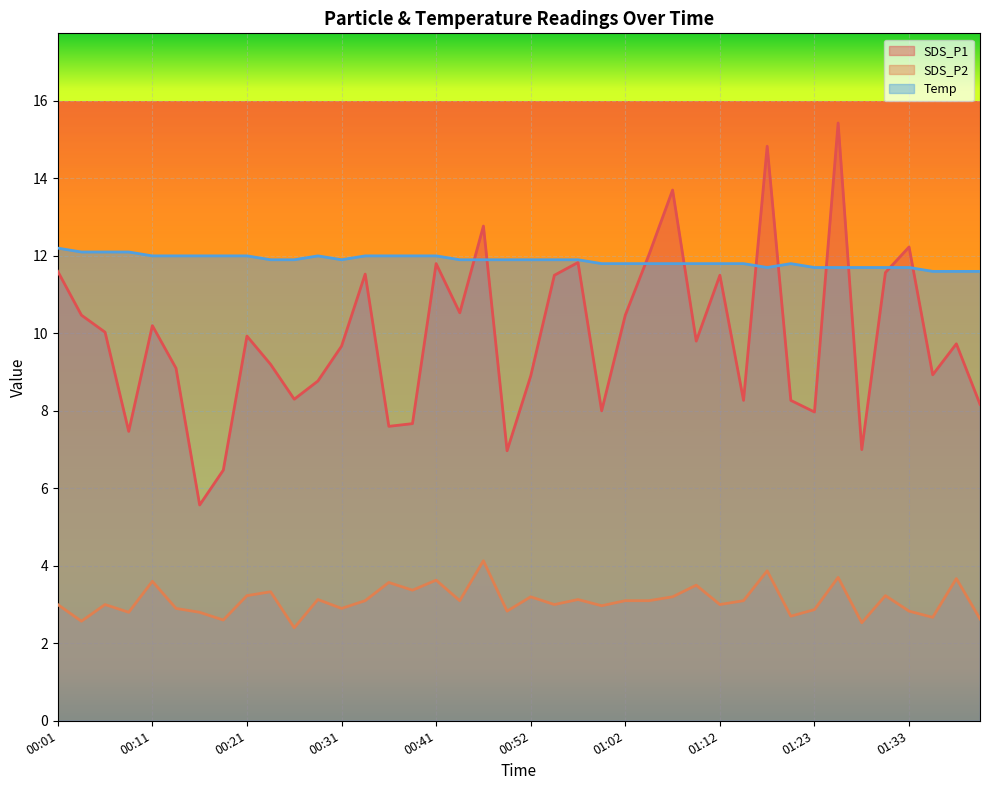

Between 00:09 and 00:31, which series saw the biggest shift?

SDS_P1